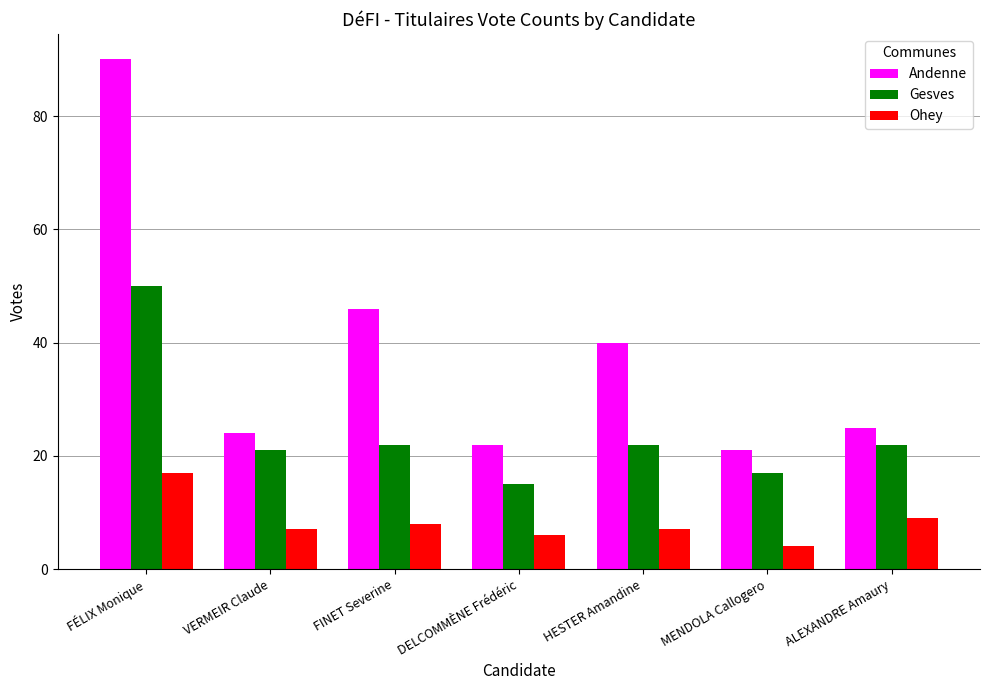

How many bars are there in total?

21